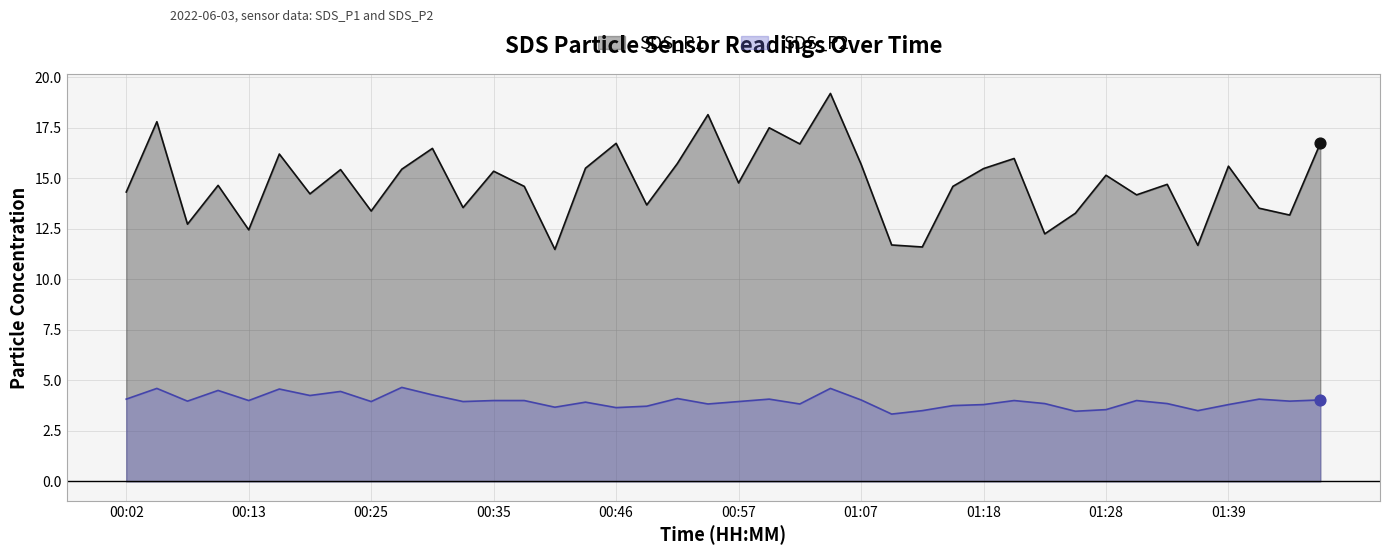

What are all the series names shown in the legend?

SDS_P1, SDS_P2